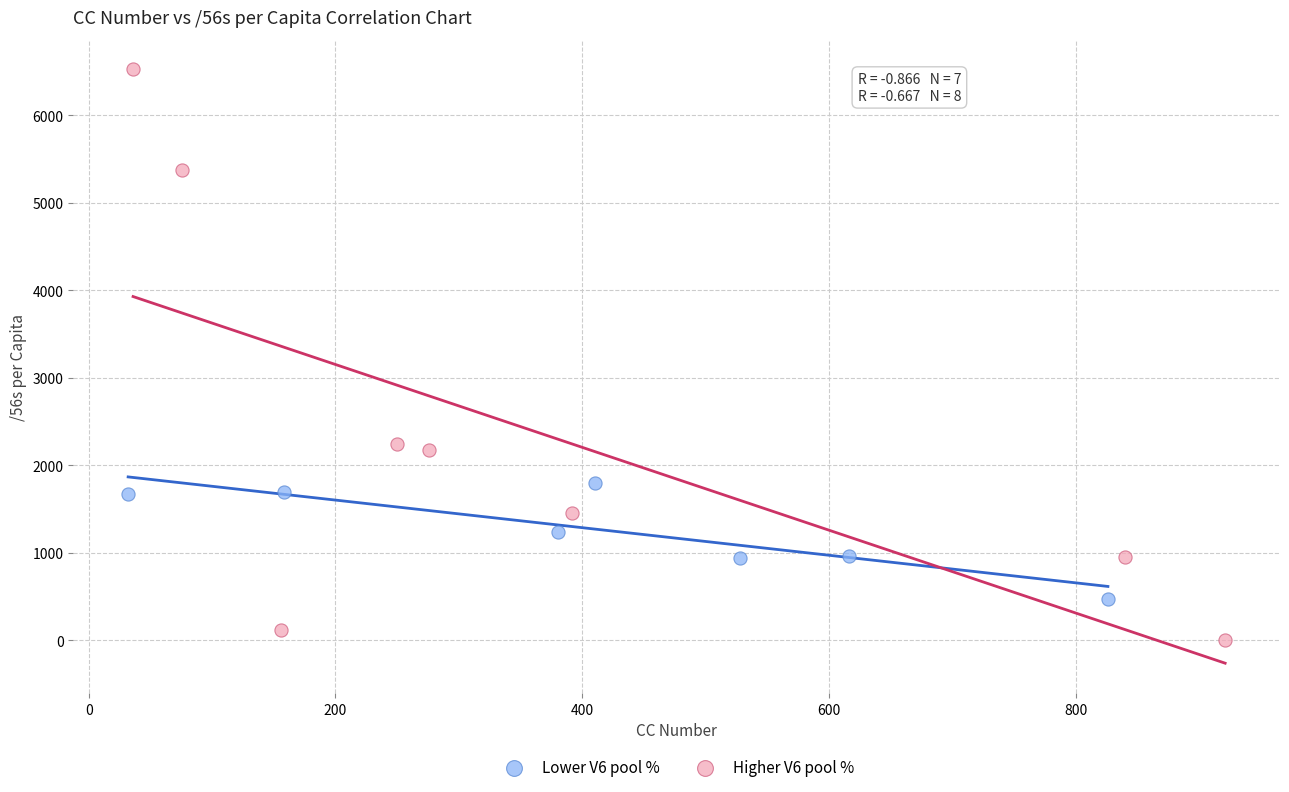

Which series has the widest spread of Y values?

Higher V6 pool %